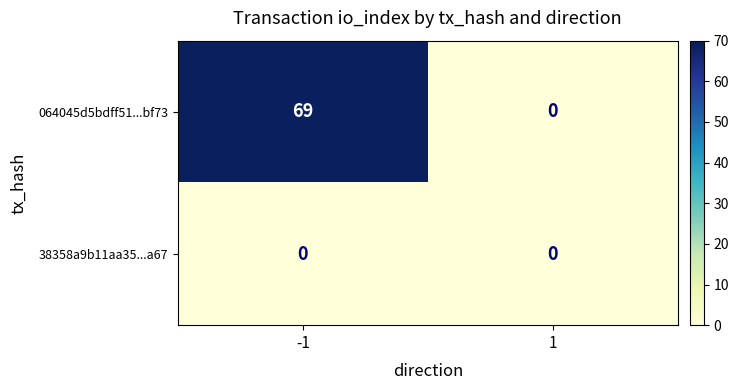

Read the 064045d5bdff51...bf73 value at -1, to the nearest 10.

70